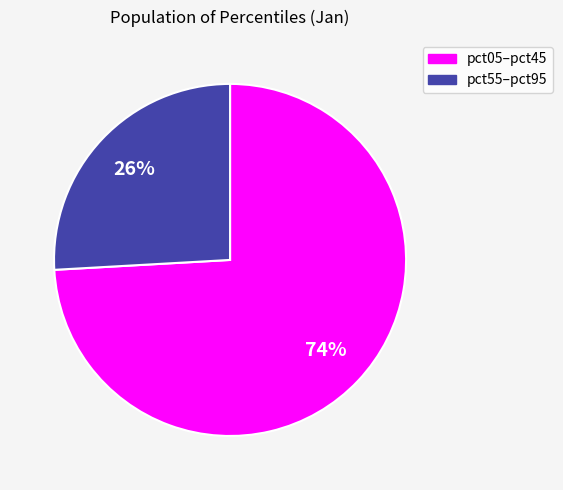

Is there a majority slice in this chart?

Yes